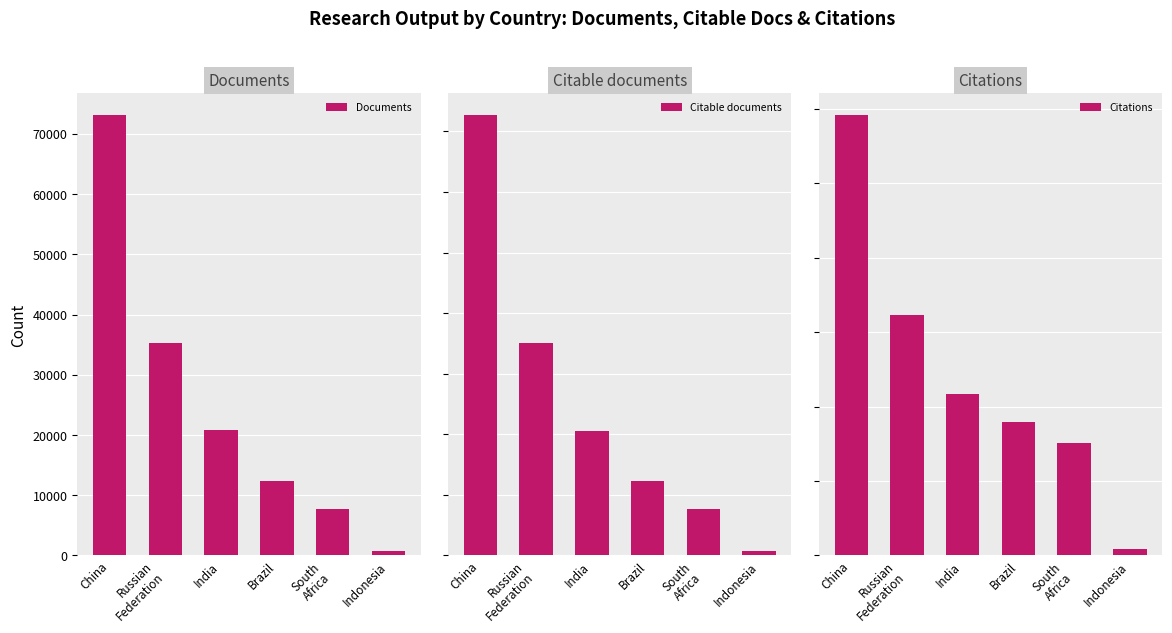

What are all the series names shown in the legend?

Documents, Citable documents, Citations